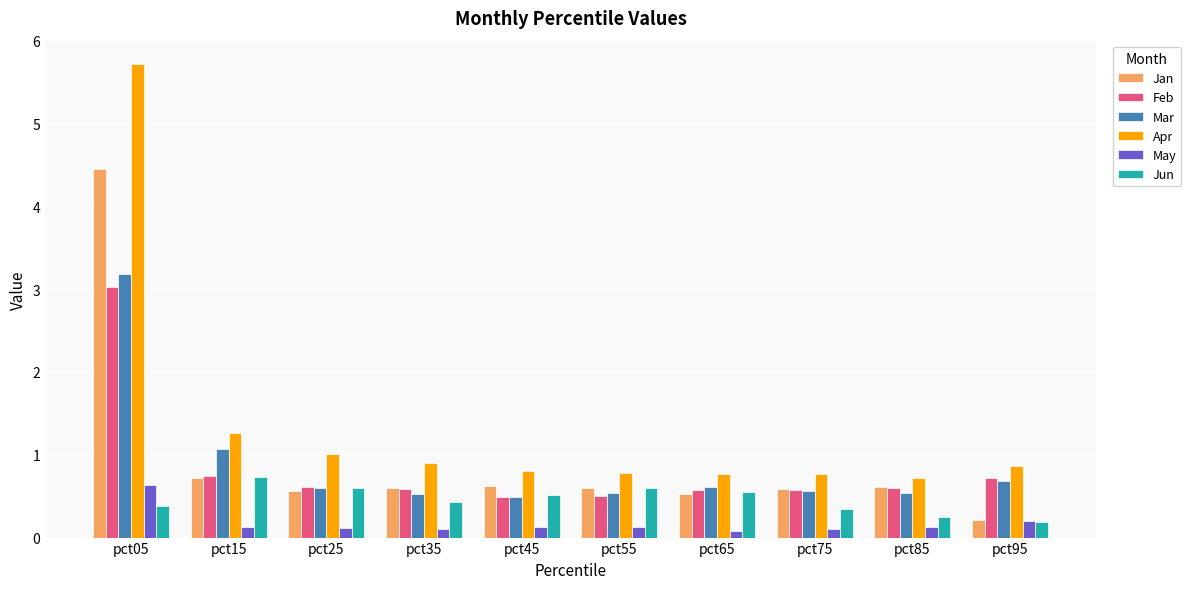

What are all the series names shown in the legend?

Jan, Feb, Mar, Apr, May, Jun